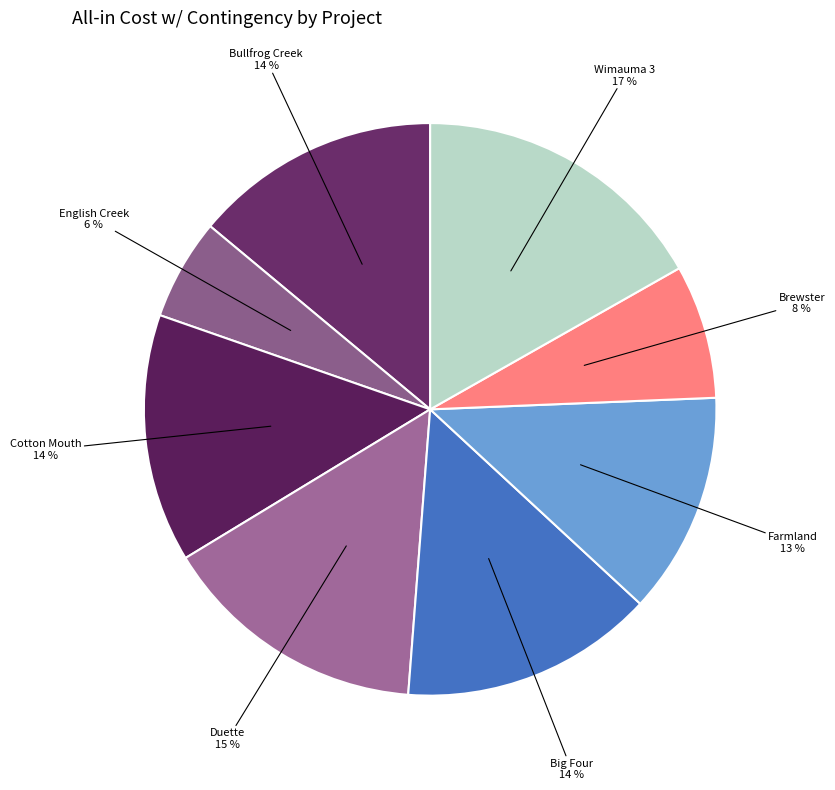

Count the number of slices in the pie.

8